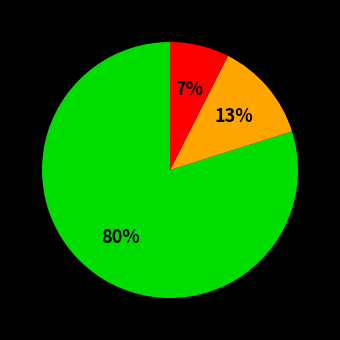

Does any single category account for the majority?

Yes